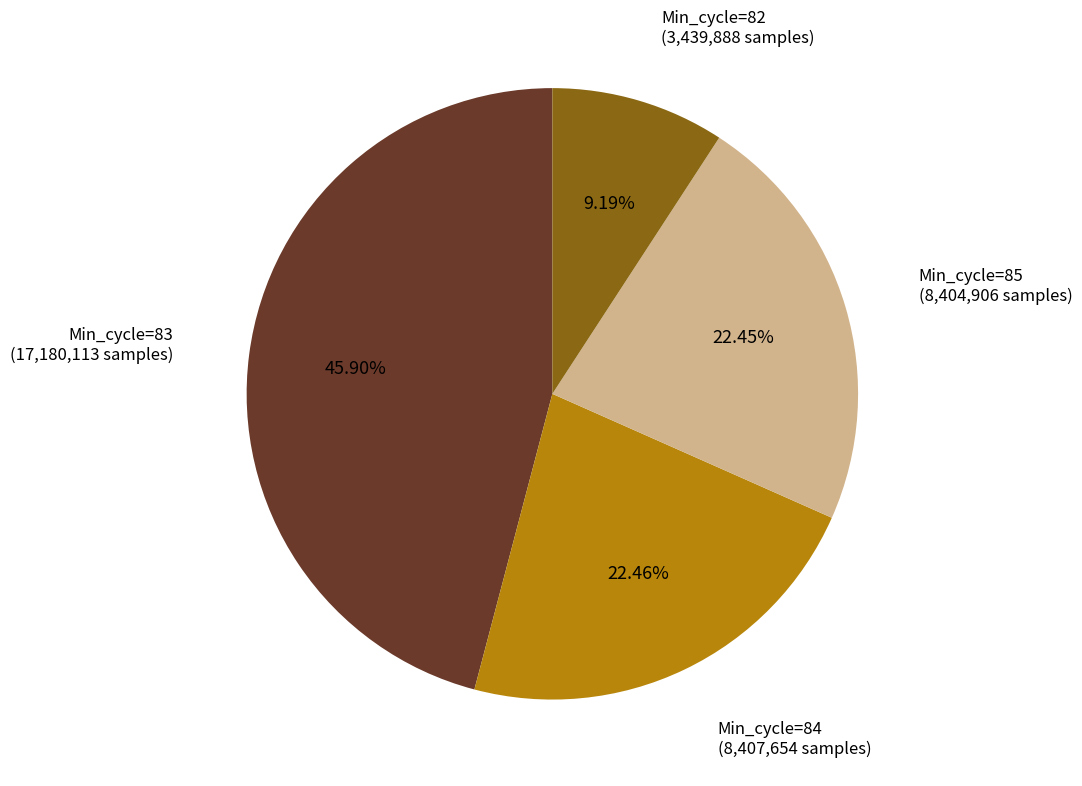

Does any single category account for the majority?

No